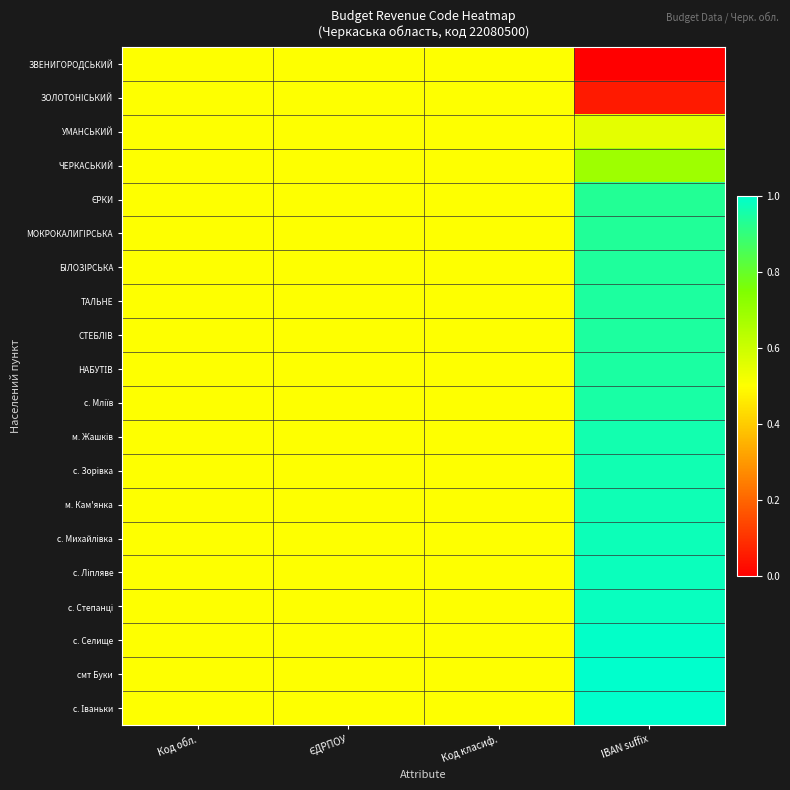

What is the total value across all series at Код обл.?

10.0